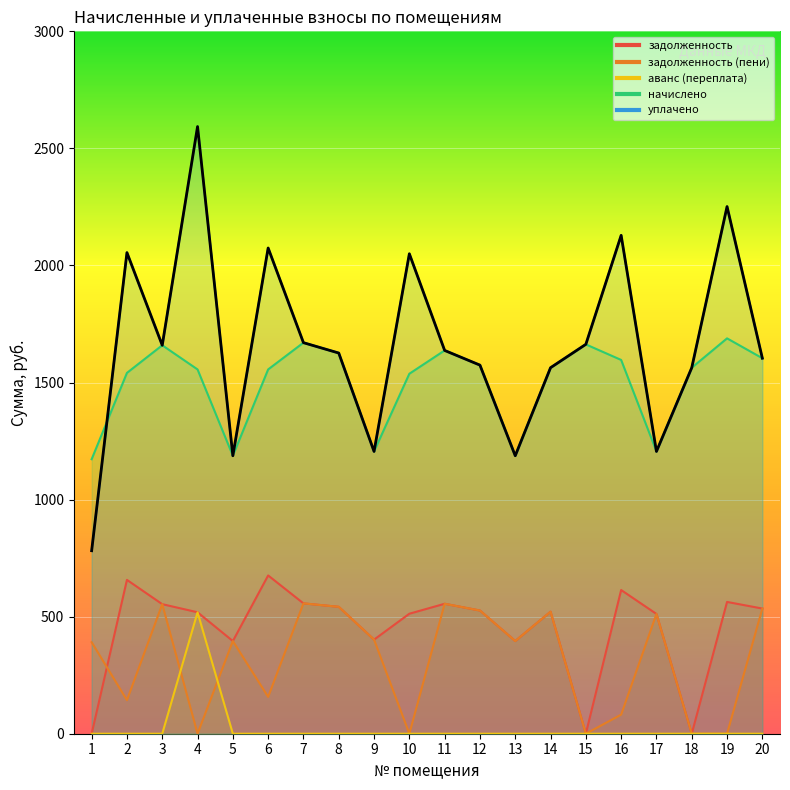

Which series changed the most between 1 and 17?

задолженность